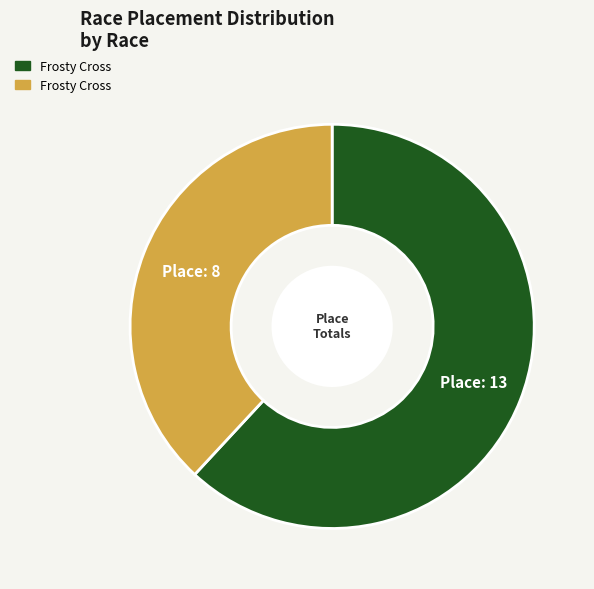

Is there any slice that represents more than half of the pie?

Yes